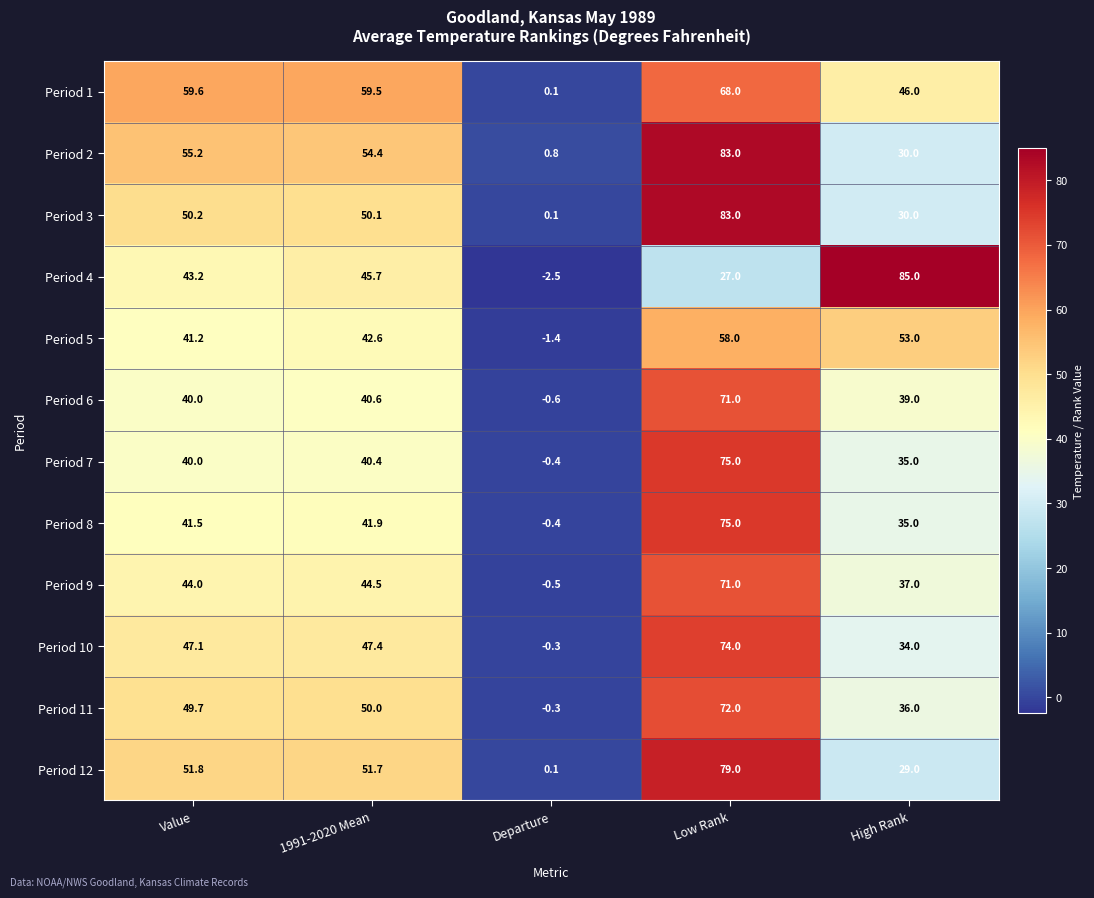

Is the value of Period 10 at 1991-2020 Mean greater than the value of Period 12 at Value?

No